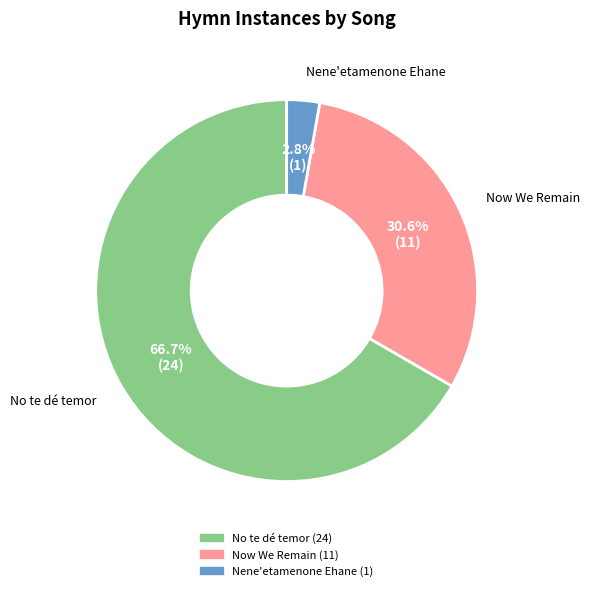

Is it true that No te dé temor is 67% of the pie?

True